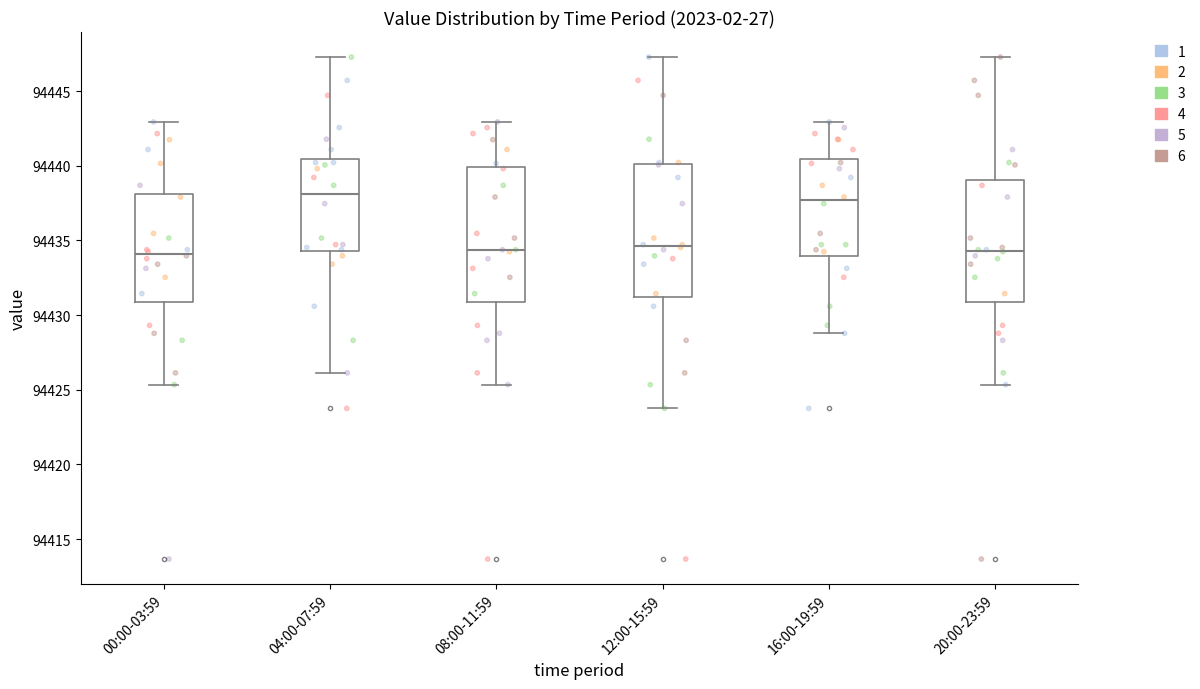

Reading left to right, transcribe this box plot: for each box, give where its median line is, the range the box spans, and where its two whiskers end, as read against the y-axis. The values are not printed on the chart, so give them approximately, as read against the axis.

00:00-03:59: median 94434.0, box 94431.0 to 94438.0, whiskers 94425.5 to 94443.0
04:00-07:59: median 94438.0, box 94434.5 to 94440.5, whiskers 94426.0 to 94447.5
08:00-11:59: median 94434.5, box 94431.0 to 94440.0, whiskers 94425.5 to 94443.0
12:00-15:59: median 94434.5, box 94431.0 to 94440.0, whiskers 94424.0 to 94447.5
16:00-19:59: median 94437.5, box 94434.0 to 94440.5, whiskers 94429.0 to 94443.0
20:00-23:59: median 94434.5, box 94431.0 to 94439.0, whiskers 94425.5 to 94447.5